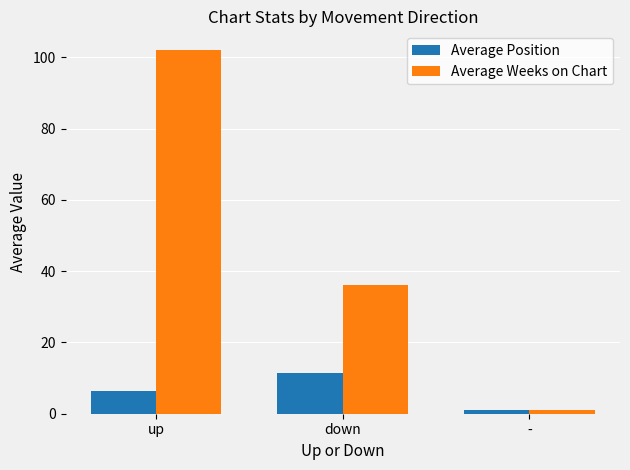

Count the number of data series in this chart.

2